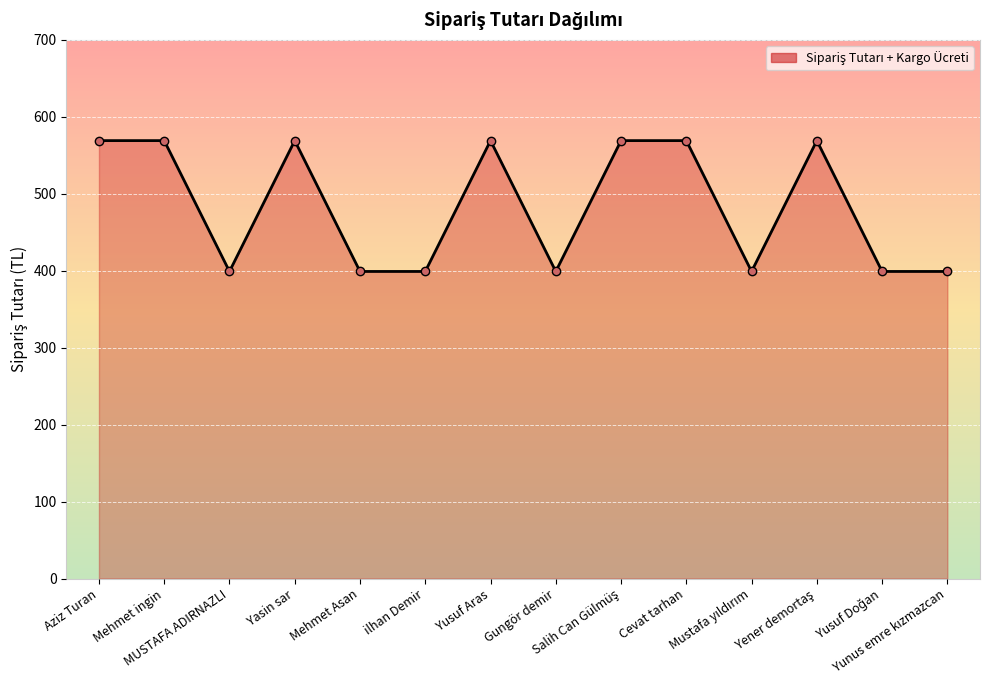

True or false: there are more than 1 points higher than both neighbors.

True